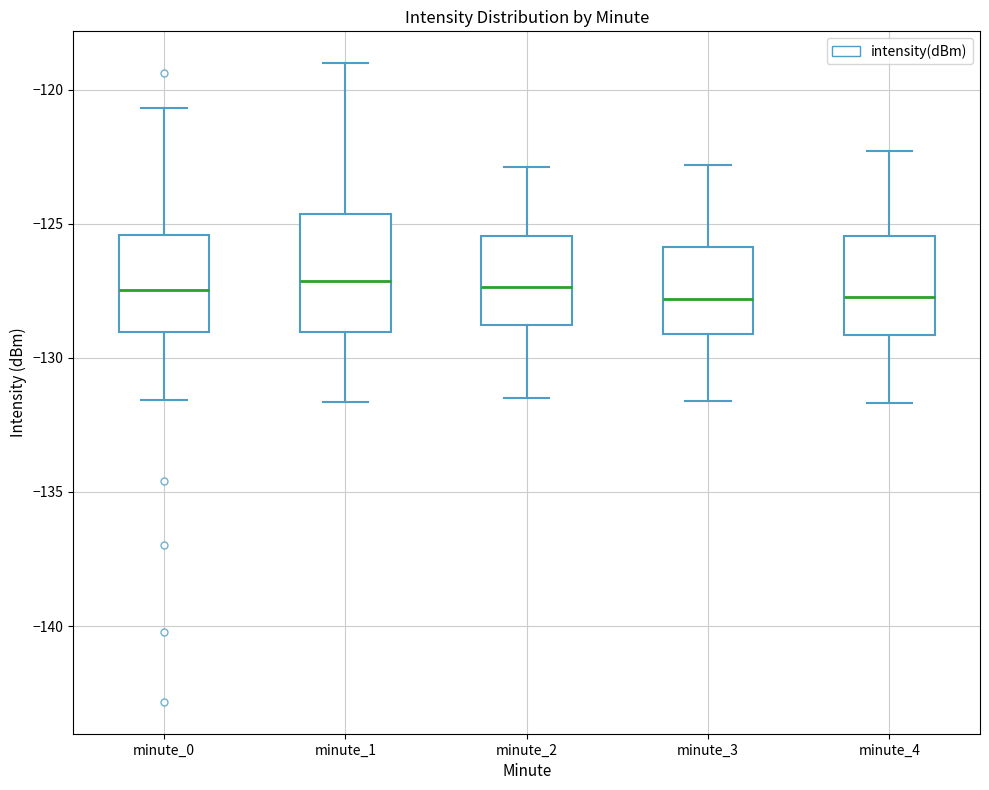

Comparing the boxes themselves (not the whiskers), which one is the tallest?

minute_1